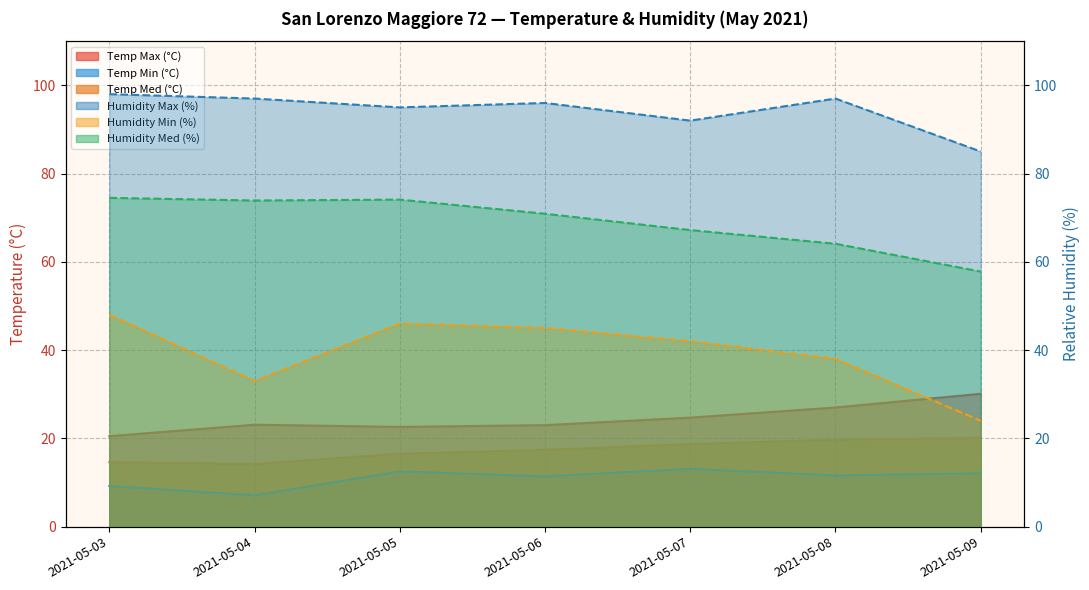

At how many categories does at least one series exceed 55?

7